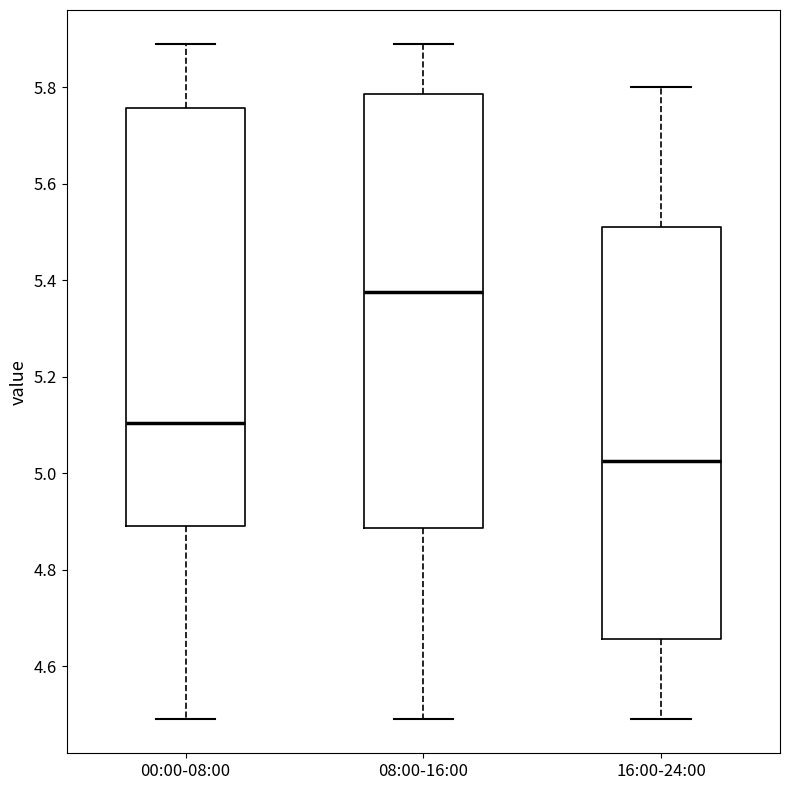

Which box is the tallest, from its lower edge to its upper edge?

08:00-16:00